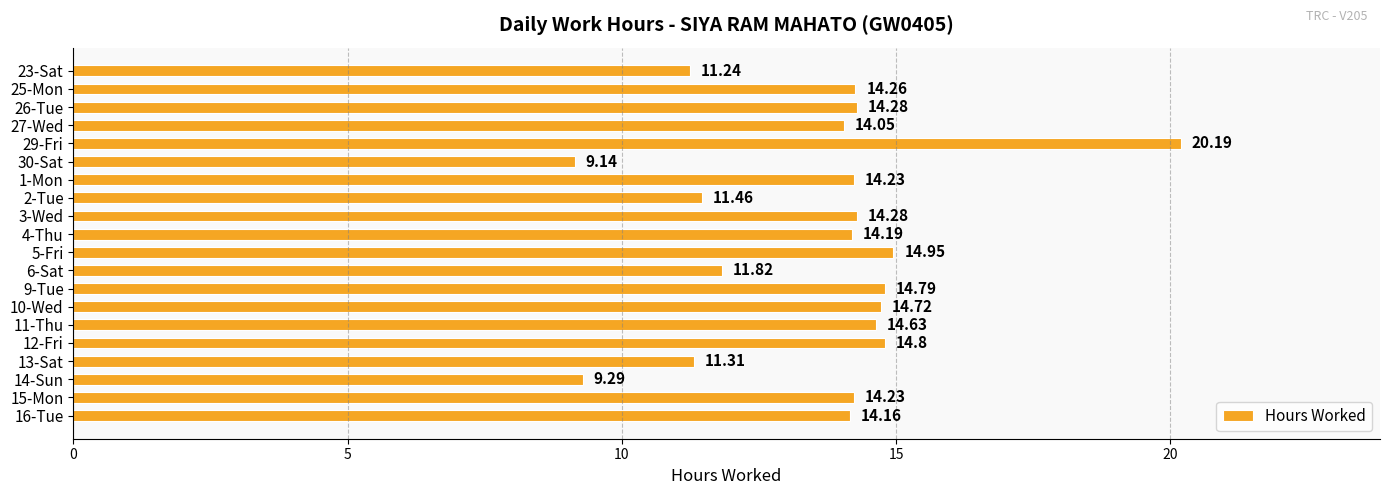

Which has a higher value, 30-Sat or 2-Tue?

2-Tue